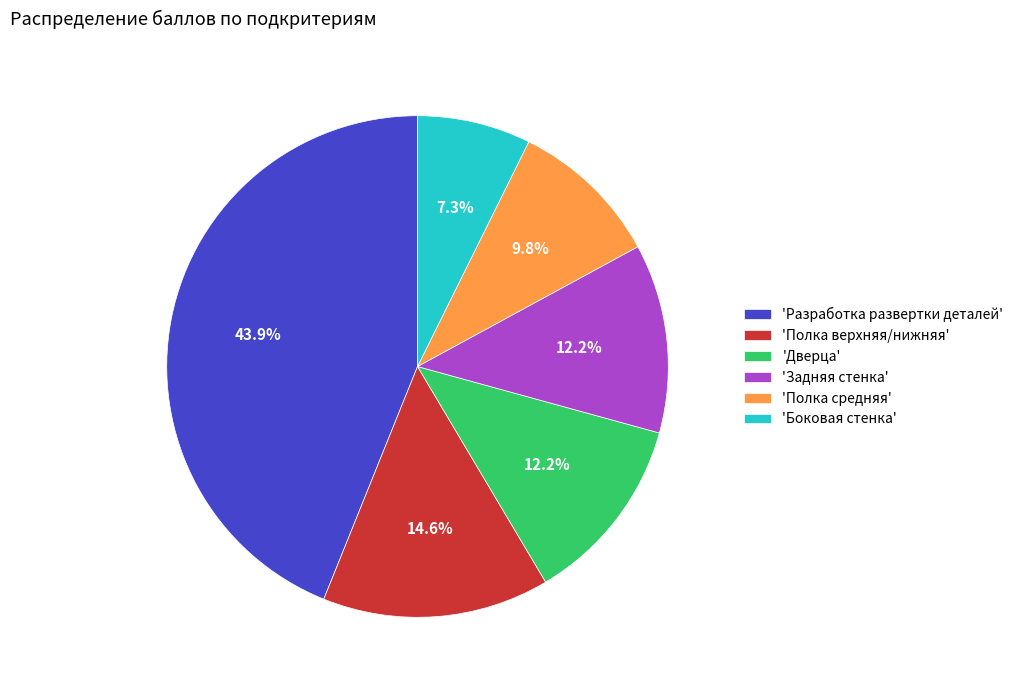

To the nearest percent, what is the difference between the largest and smallest slice percentages?

37%